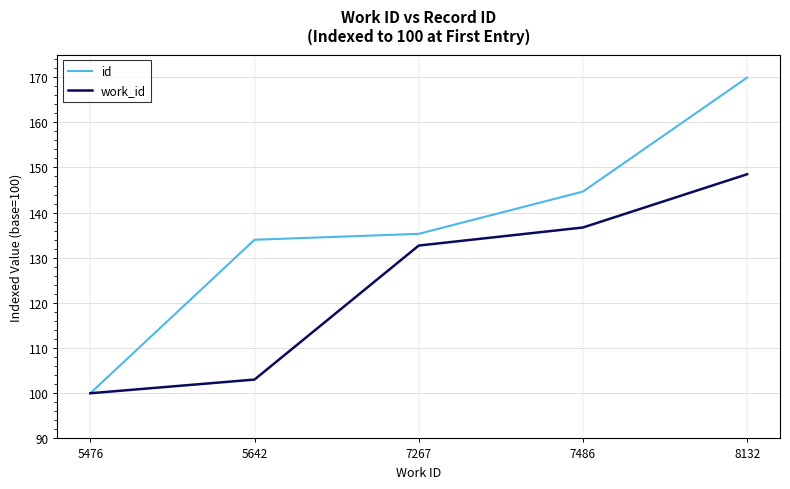

At which category is the sum across all series the highest?

8132